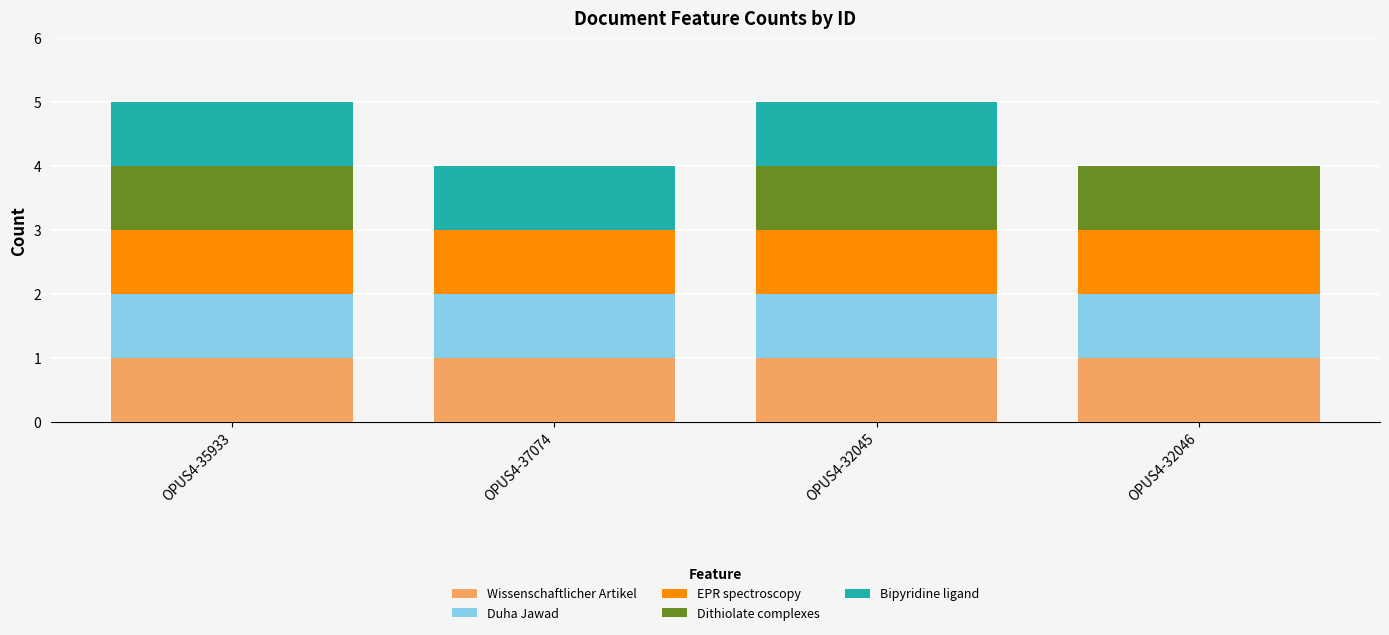

The Wissenschaftlicher Artikel series shows 1 at OPUS4-32045. True or false?

True